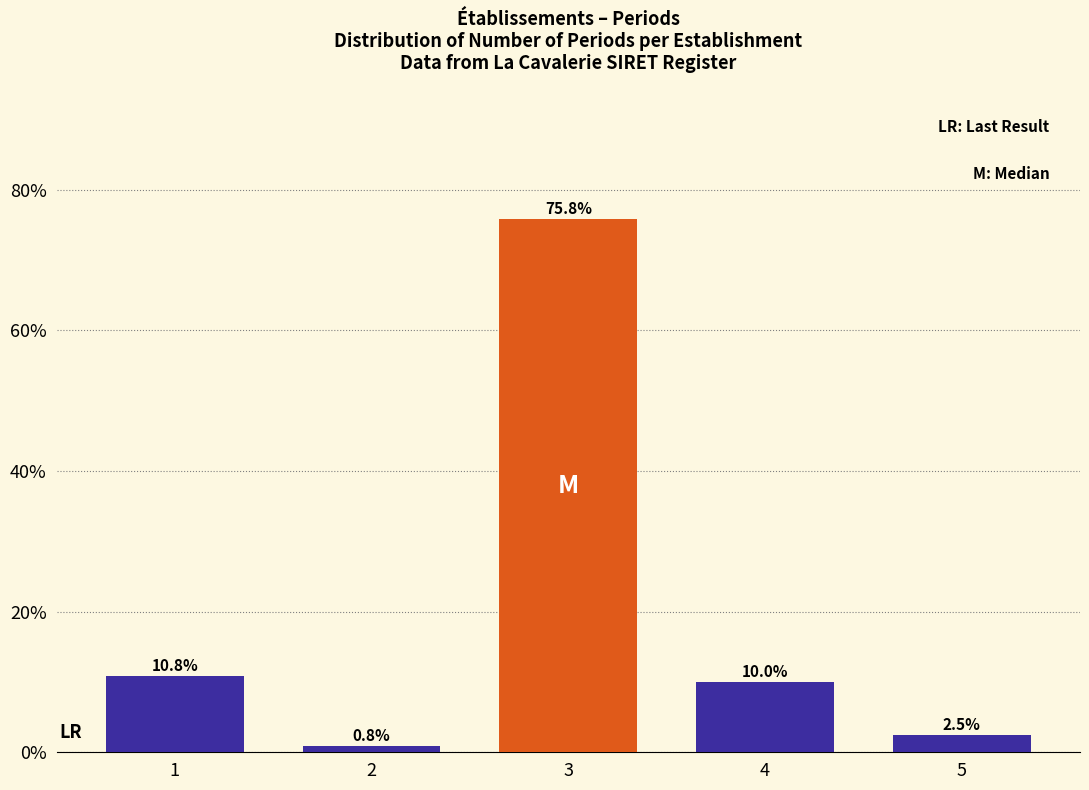

Reading left to right, what are all the values shown in this chart?

1=10.8	2=0.8	3=75.8	4=10.0	5=2.5